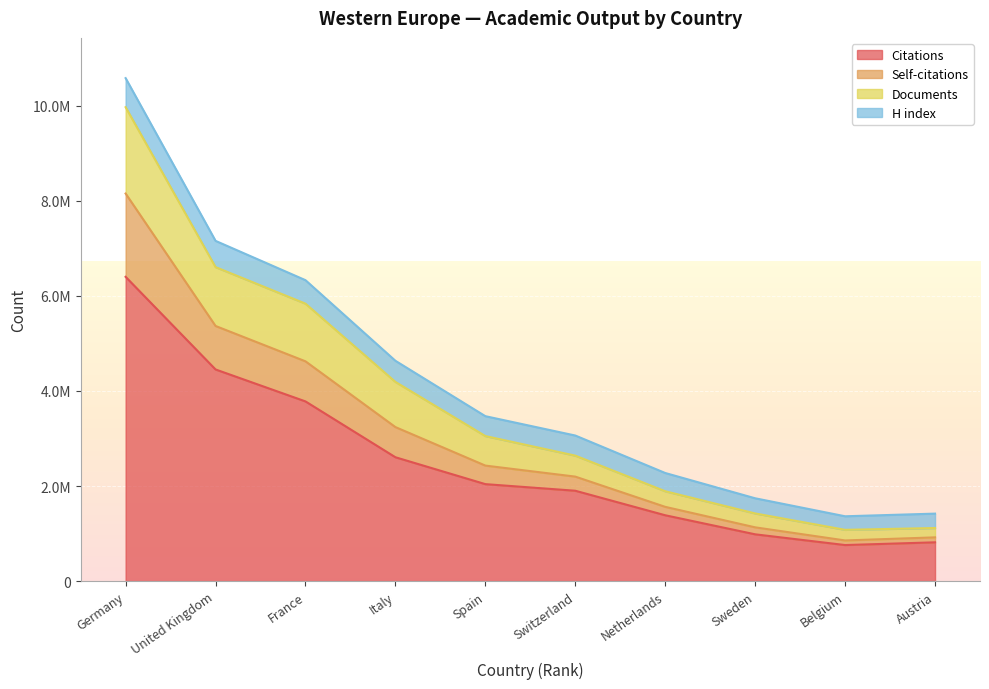

True or false: Citations and Documents cross at least once.

False